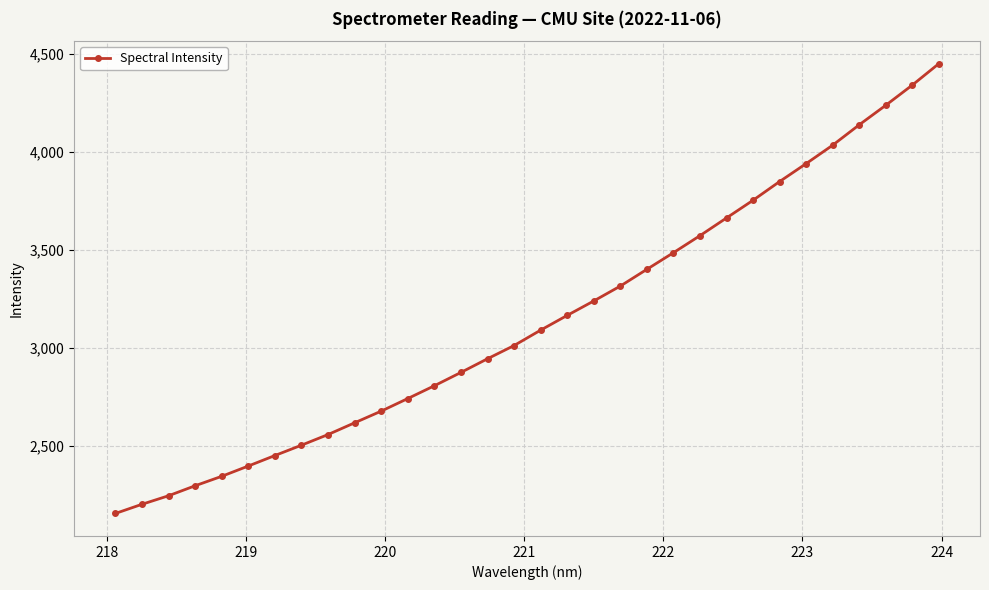

What is the difference between the second highest and minimum values?

2183.7